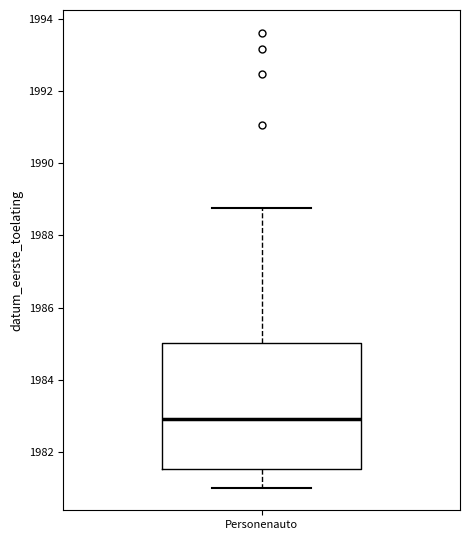

Where is the upper edge of the box for Personenauto on the y-axis? The values are not printed on the chart, so give them approximately, as read against the axis.

1985.0